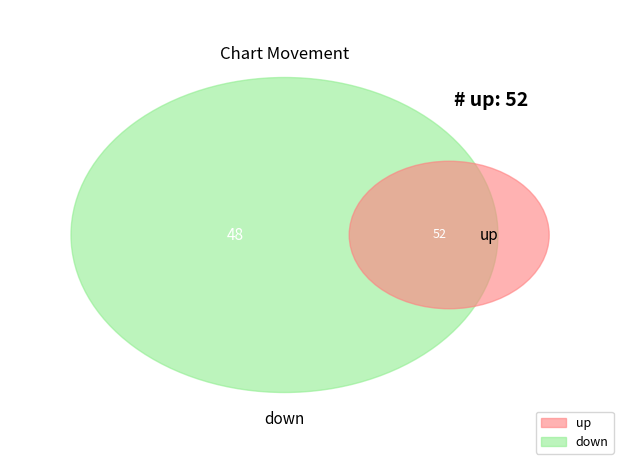

Rank the categories by value from highest to lowest.

up, down